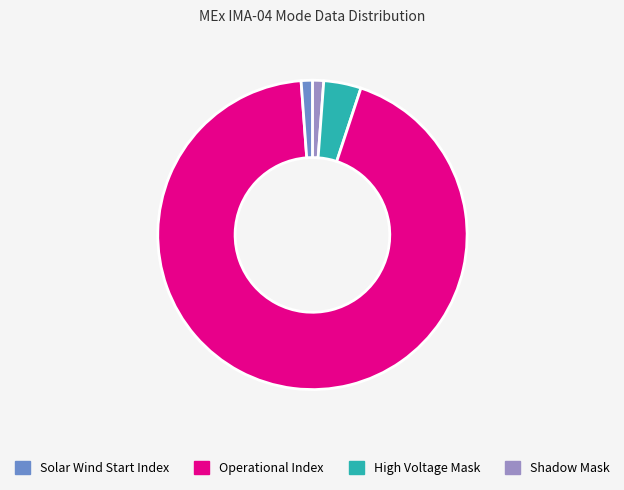

Is there any slice that represents more than half of the pie?

Yes